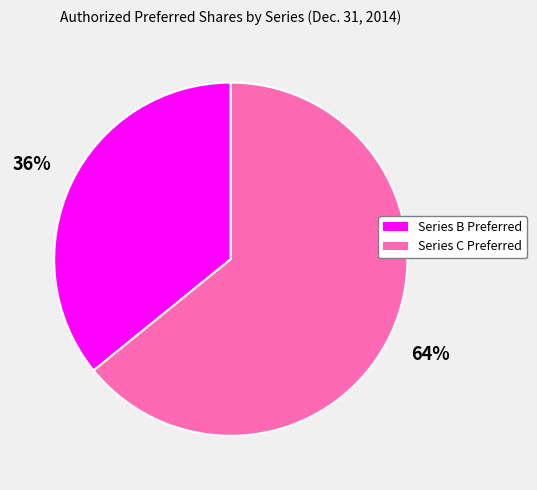

Rank the categories by value from highest to lowest.

Series C Preferred, Series B Preferred